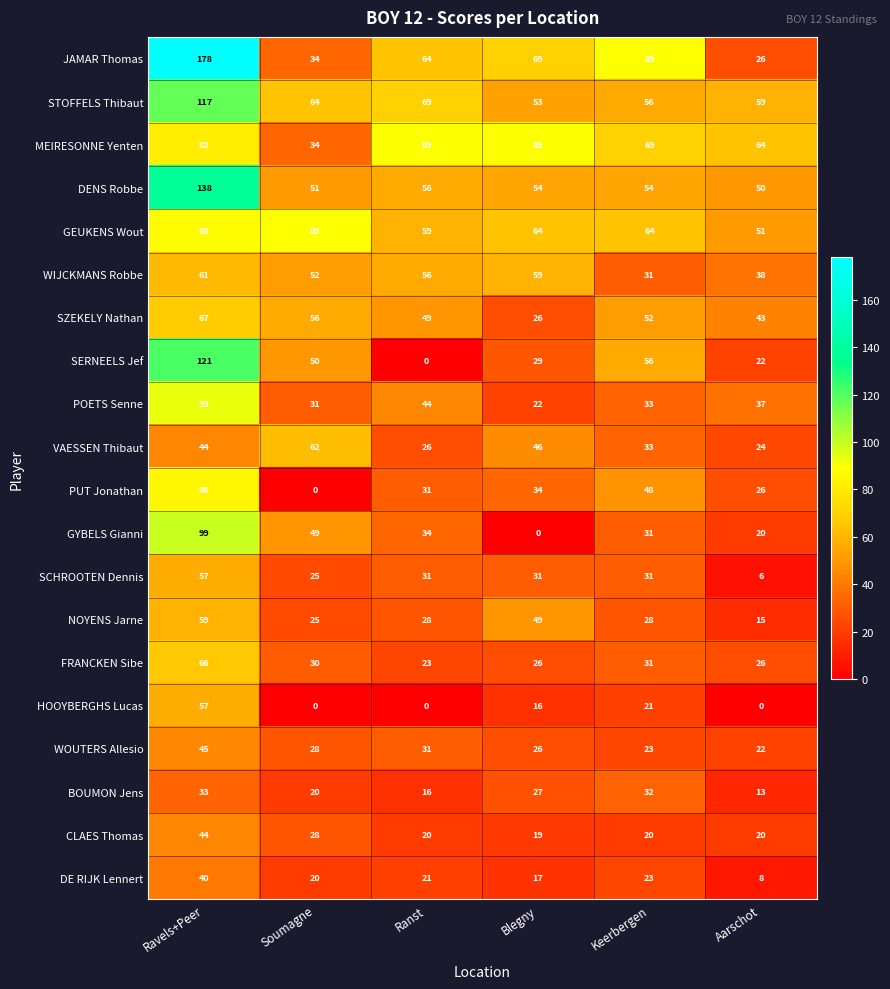

Where does the DE RIJK Lennert series first go above 21?

Ravels+Peer